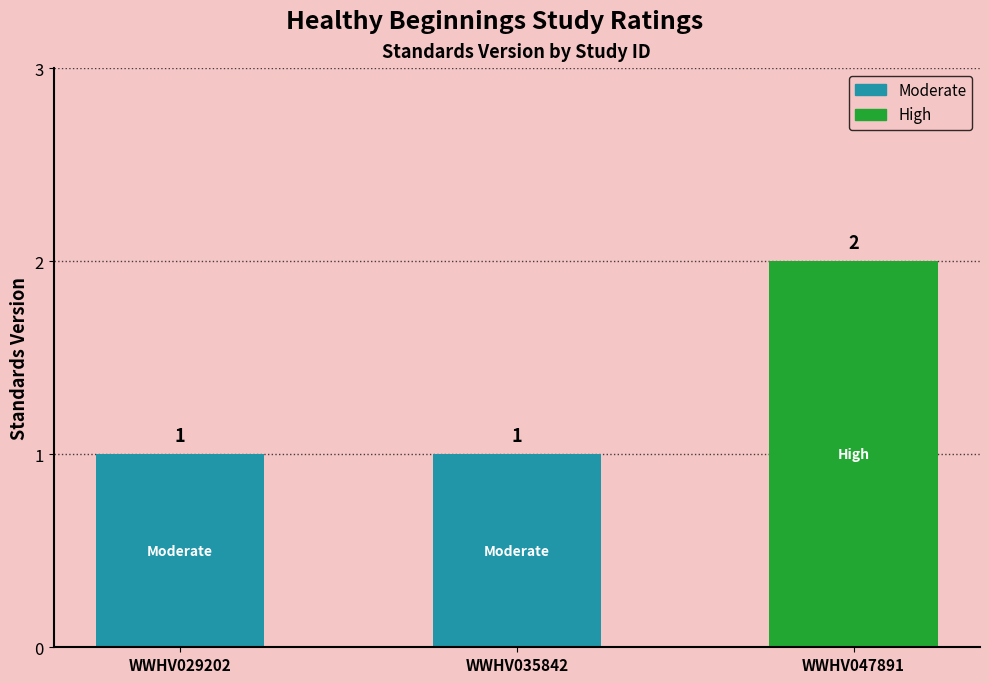

What is the change in value from WWHV029202 to WWHV047891?

+1